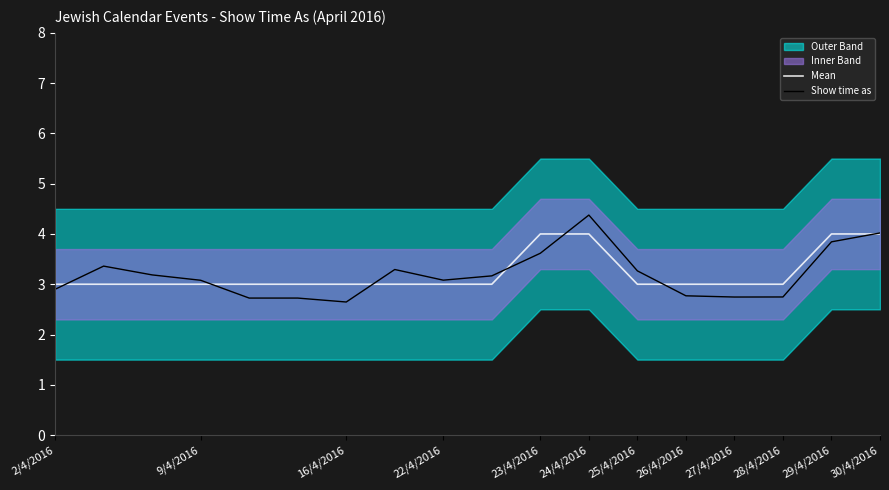

True or false: Show time as and Mean intersect in this chart.

True